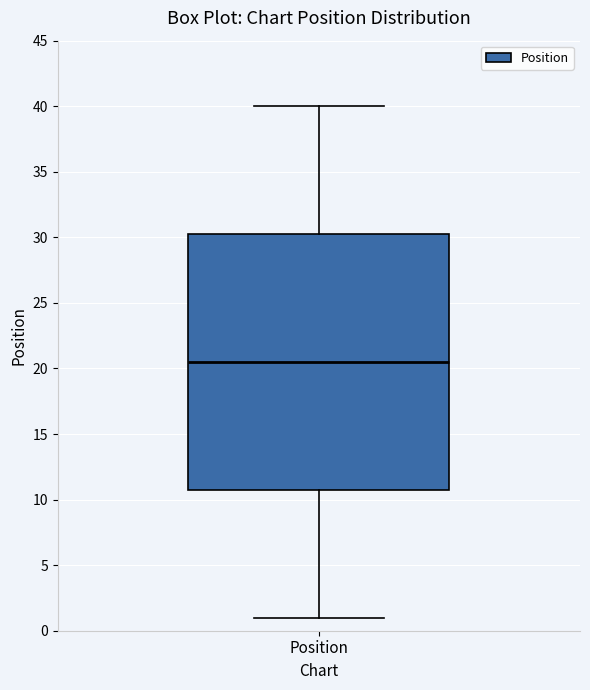

Transcribe this box plot: give where the median line is, the range the box spans, and where the two whiskers end, as read against the y-axis. The values are not printed on the chart, so give them approximately, as read against the axis.

median 20.5, box 11.0 to 30.5, whiskers 1.0 to 40.0